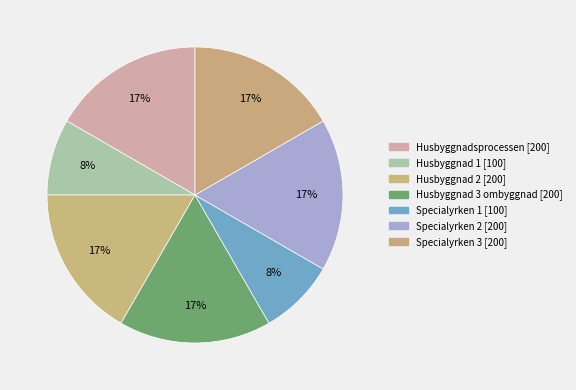

How many slices are in this pie chart?

7